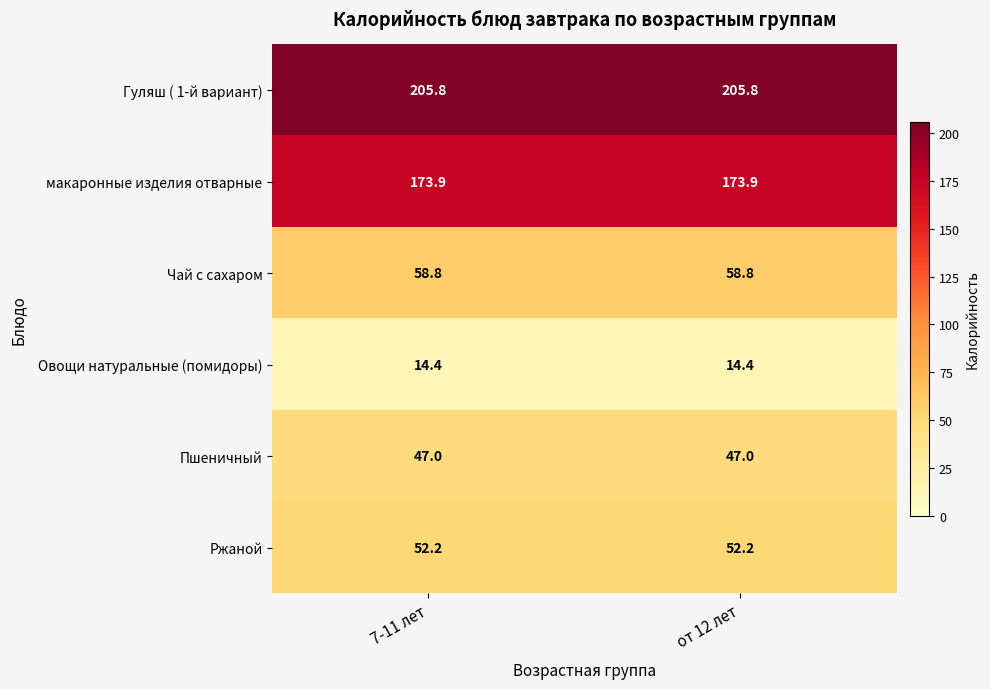

What is the difference between the highest and lowest values at 7-11 лет?

191.4